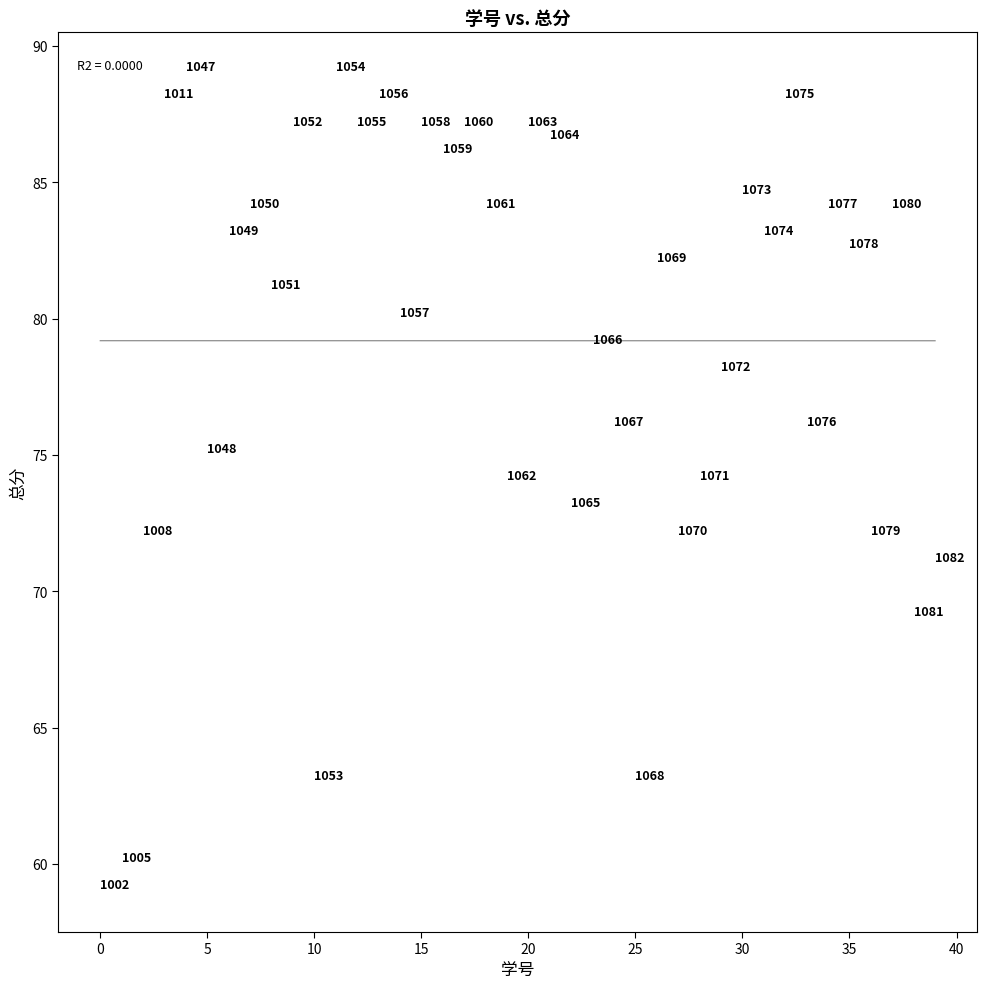

What Y value in the scatter plot is closest to 74?

74.0